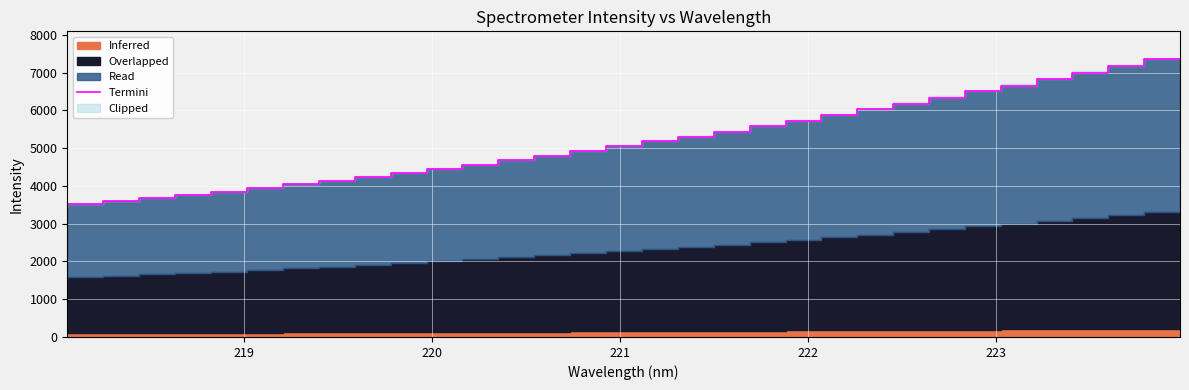

True or false: there are more than 2 points higher than both neighbors.

False